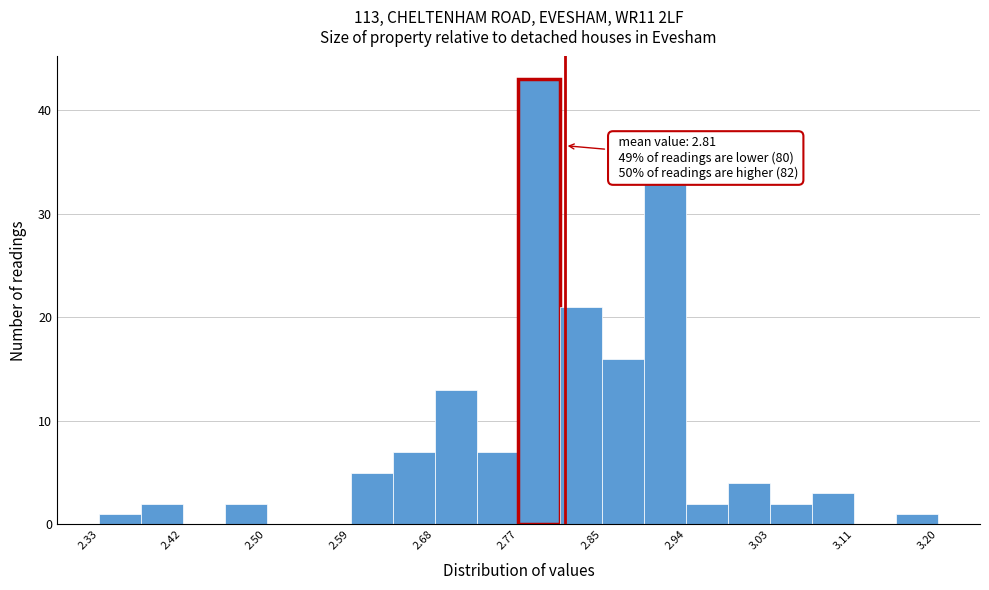

Which range on the x-axis has the tallest bar?

2.77 to 2.81